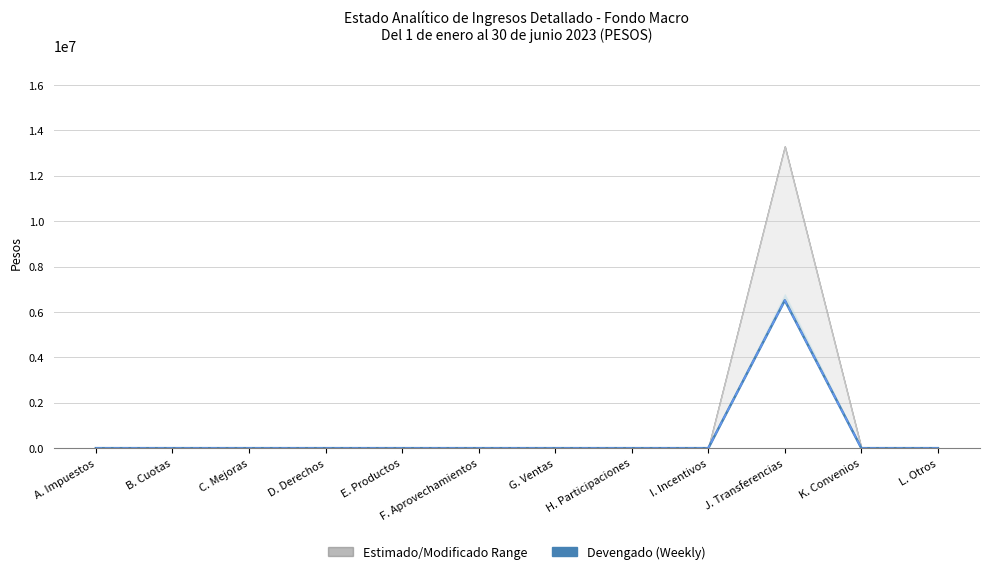

Reading left to right, list all the values displayed in this chart.

Devengado: A. Impuestos=0	B. Cuotas=0	C. Mejoras=0	D. Derechos=0	E. Productos=0	F. Aprovechamientos=0	G. Ventas=0	H. Participaciones=0	I. Incentivos=0	J. Transferencias=6513994	K. Convenios=0	L. Otros=0
Recaudado: A. Impuestos=0	B. Cuotas=0	C. Mejoras=0	D. Derechos=0	E. Productos=0	F. Aprovechamientos=0	G. Ventas=0	H. Participaciones=0	I. Incentivos=0	J. Transferencias=6513994	K. Convenios=0	L. Otros=0